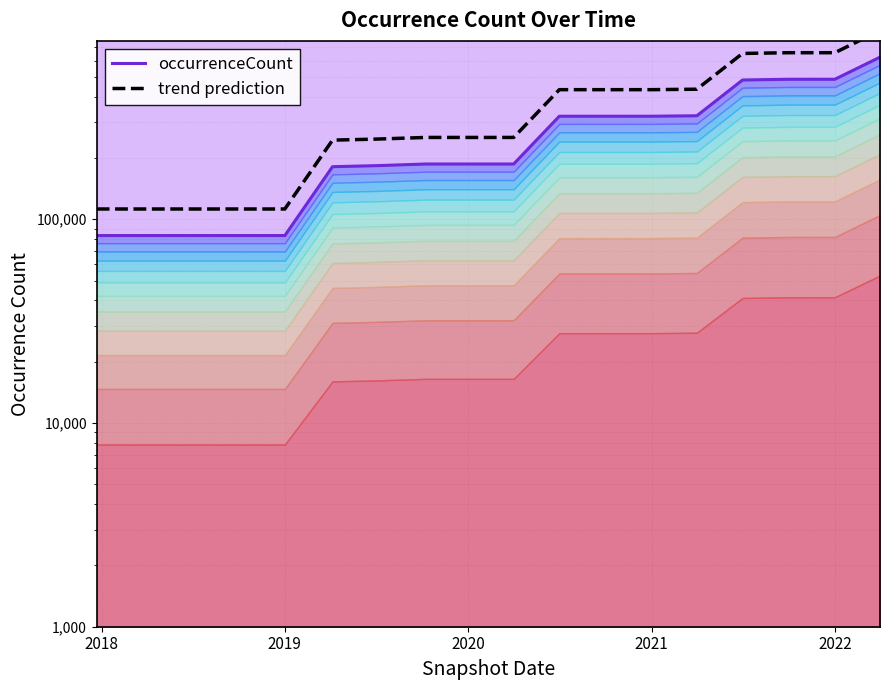

Is it true that occurrenceCount equals 223762.6 at 13?

False